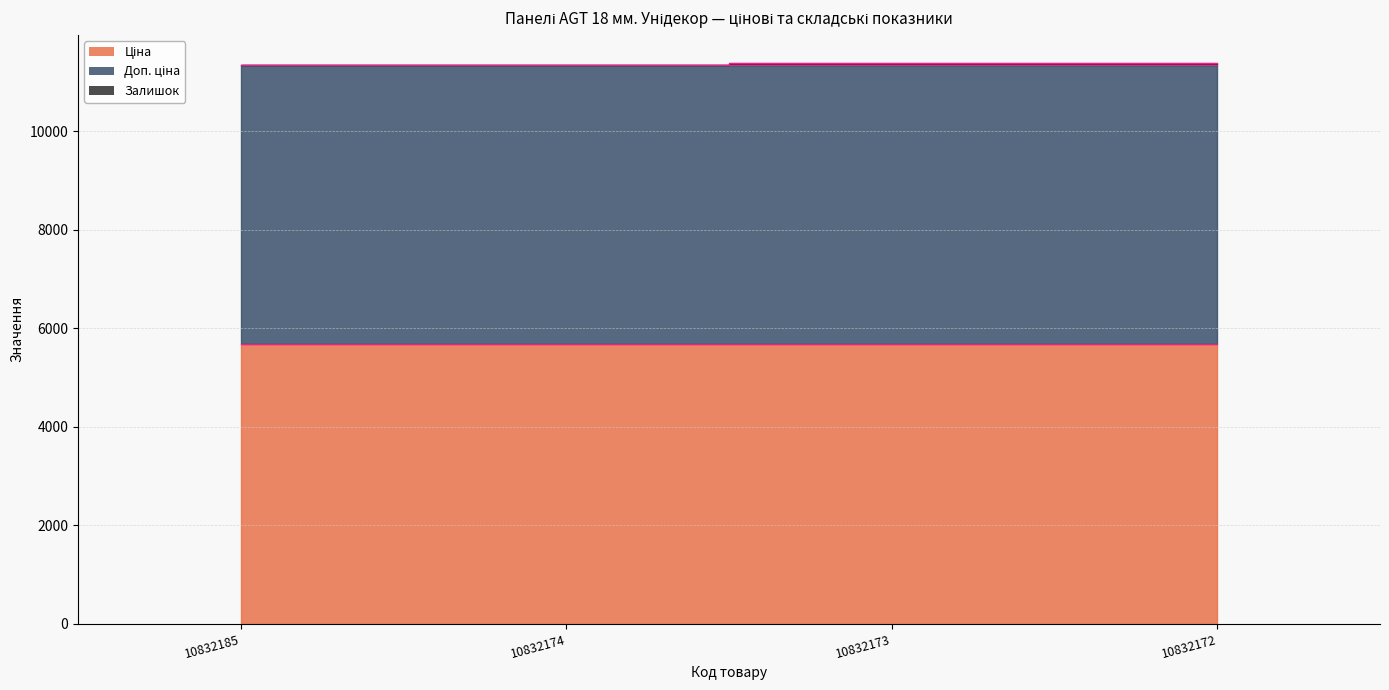

Reading left to right, what are all the values shown in this chart?

Ціна (edge): 10832185=5673.8	10832174=5673.8	10832173=5673.8	10832172=5673.8
Доп. ціна (edge): 10832185=11347.6	10832174=11347.6	10832173=11347.6	10832172=11347.6
Залишок (edge): 10832185=11351.6	10832174=11347.6	10832173=11375.6	10832172=11386.6